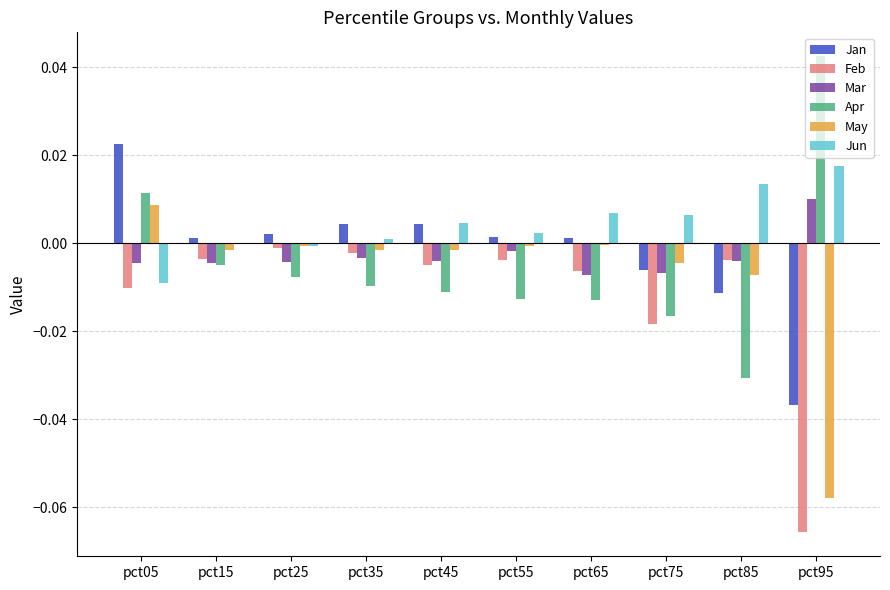

Which series has the largest total across all categories?

Jun